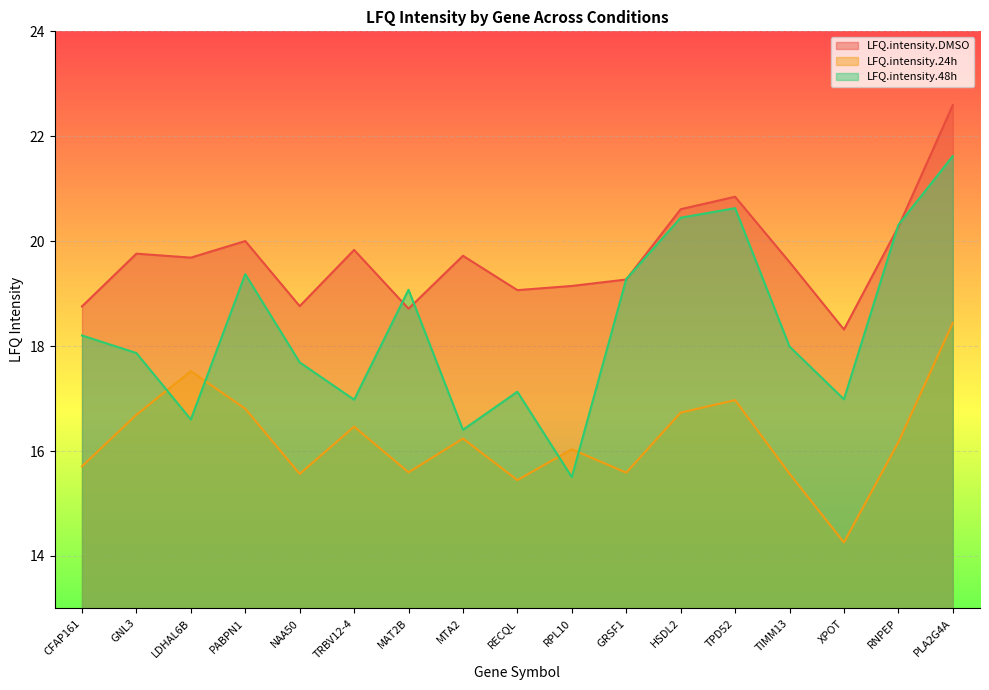

What is the average value of the LFQ.intensity.DMSO series?

19.7